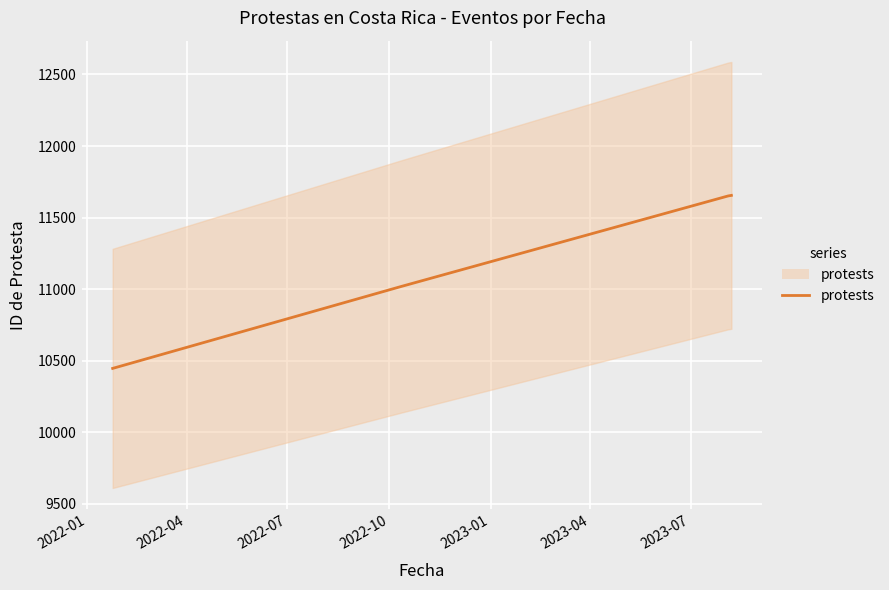

What is the sum of the values at 2022-01 and 2022-04?

21462